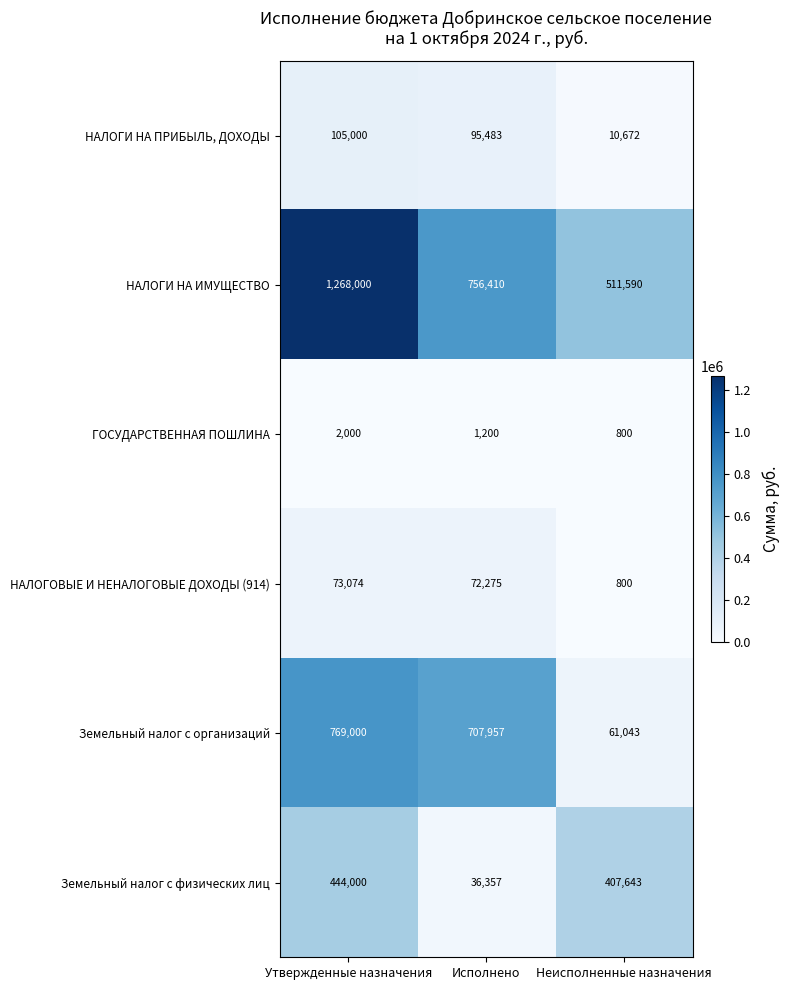

Between Утвержденные назначения and Неисполненные назначения, which series saw the biggest shift?

НАЛОГИ НА ИМУЩЕСТВО